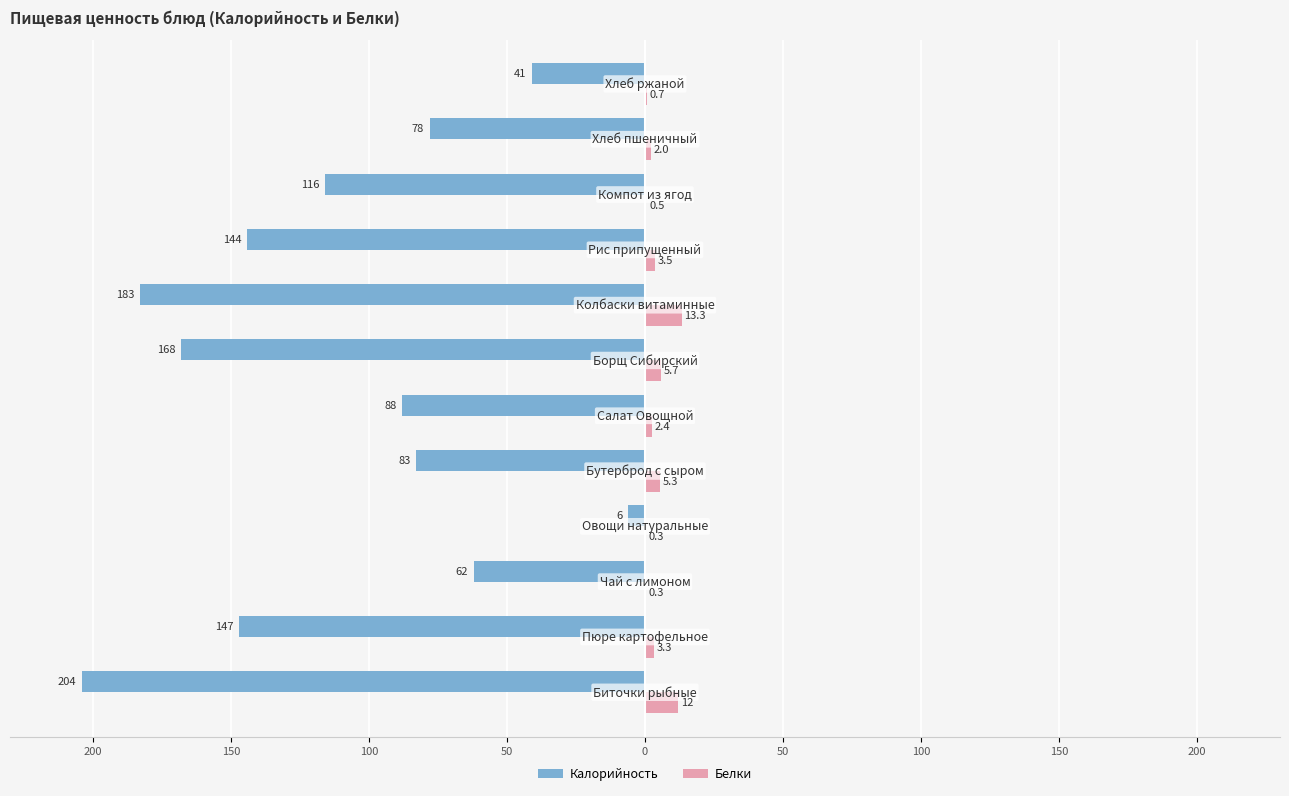

What are all the series names shown in the legend?

Калорийность, Белки